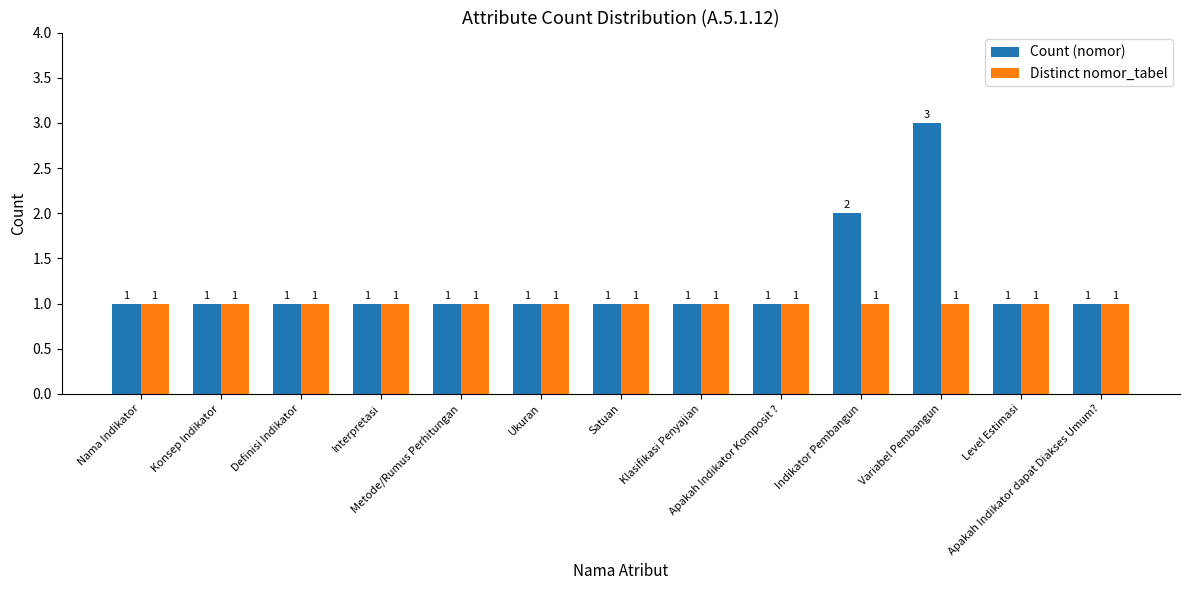

Count the Count (nomor) values in the range 1 to 2.

12